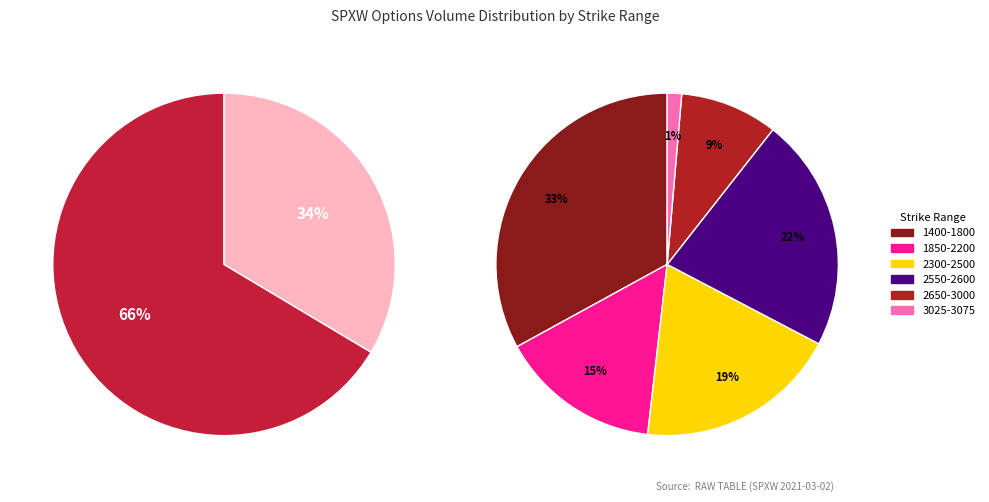

Do 2950 and 2000 together represent more than half of the pie?

No